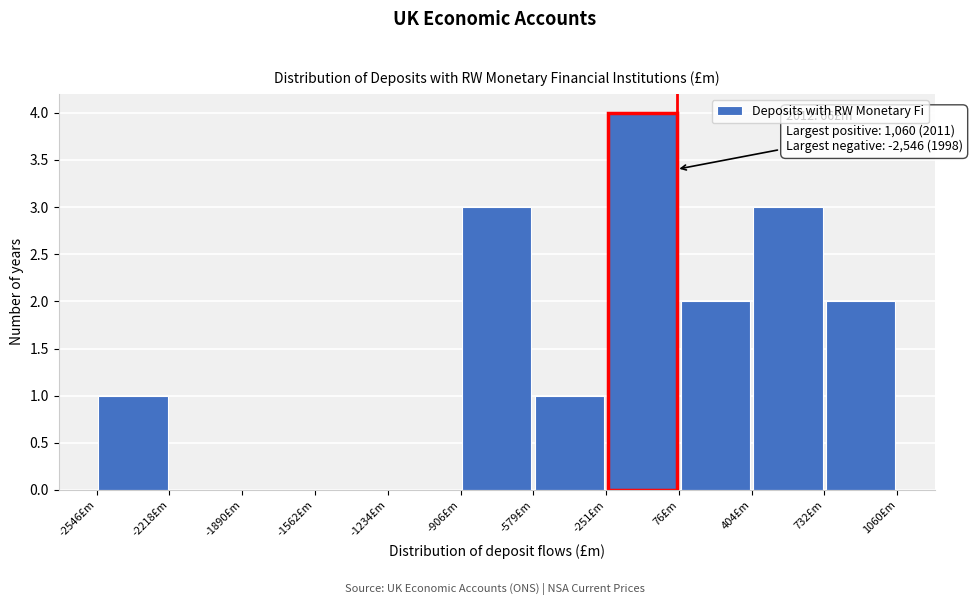

Over which range of the x-axis is the bar tallest?

-250 to 100